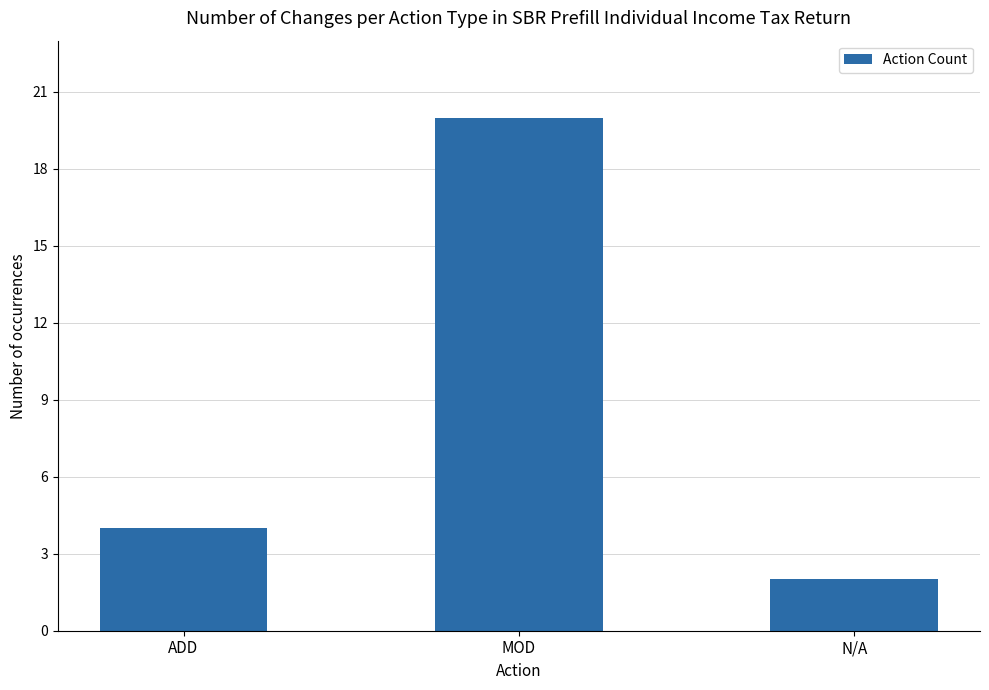

Reading left to right, transcribe all the data shown in this chart.

4	20	2